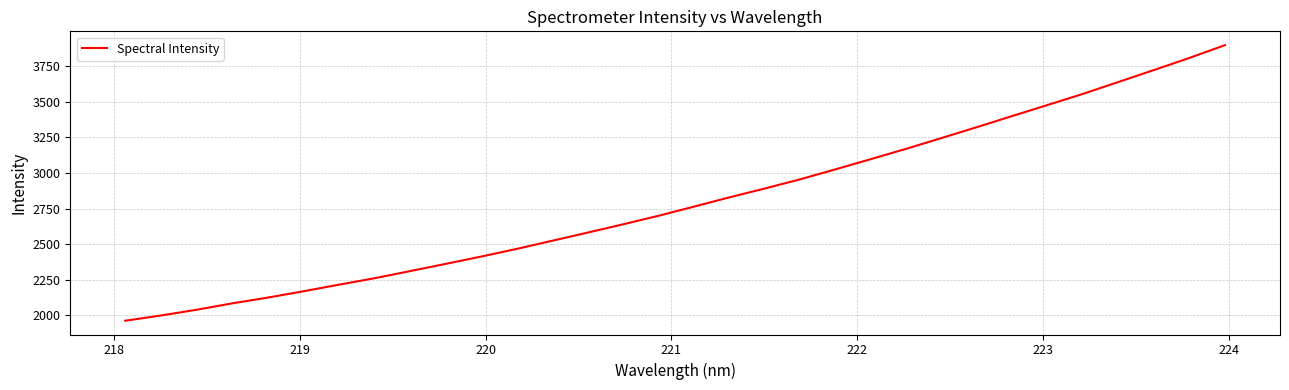

What is the smallest value displayed?

1963.3